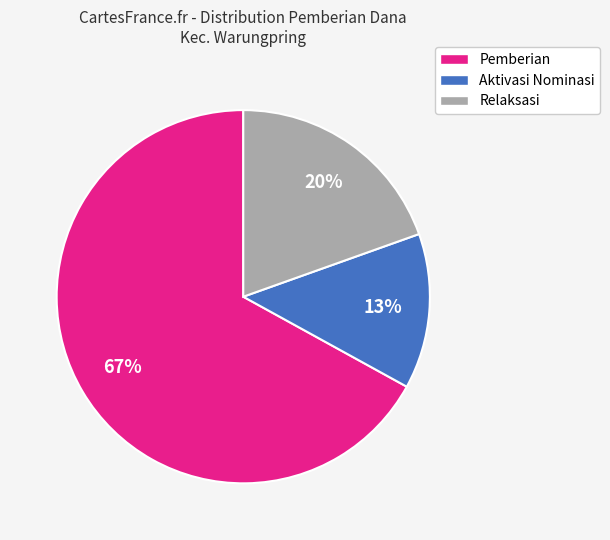

Is Relaksasi the majority of the pie?

No